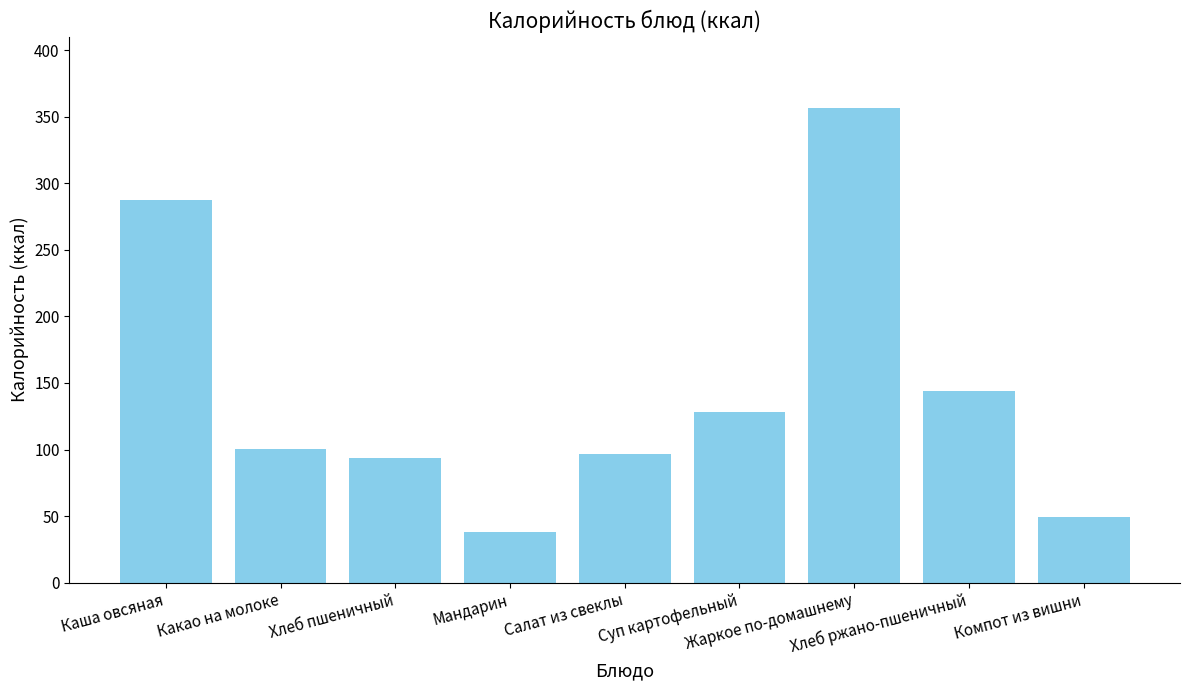

What is the label of the 1st bar from the left?

Каша овсяная